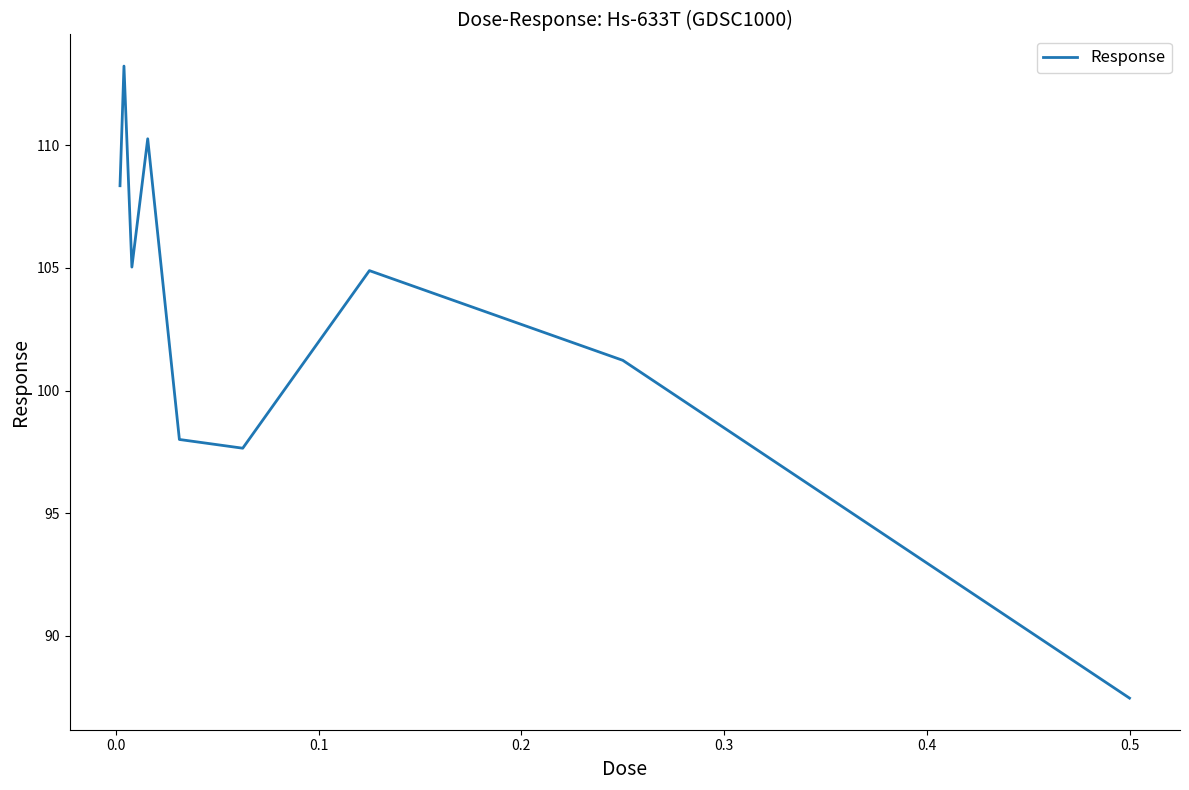

What is the difference between the maximum and minimum values?

25.8